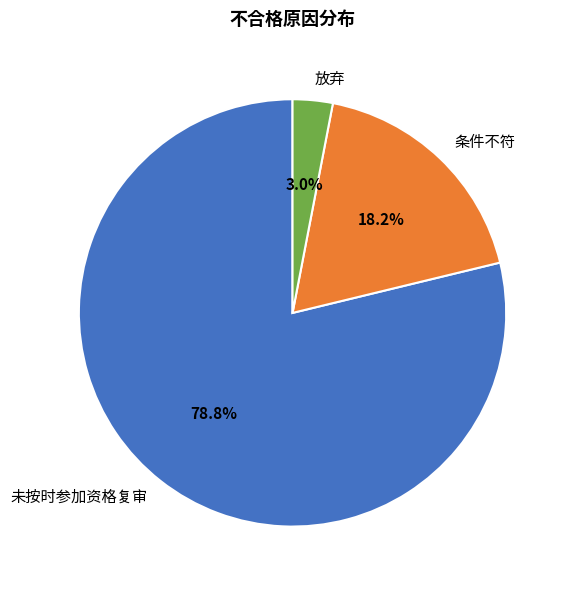

Which slice represents more than half of the pie?

未按时参加资格复审